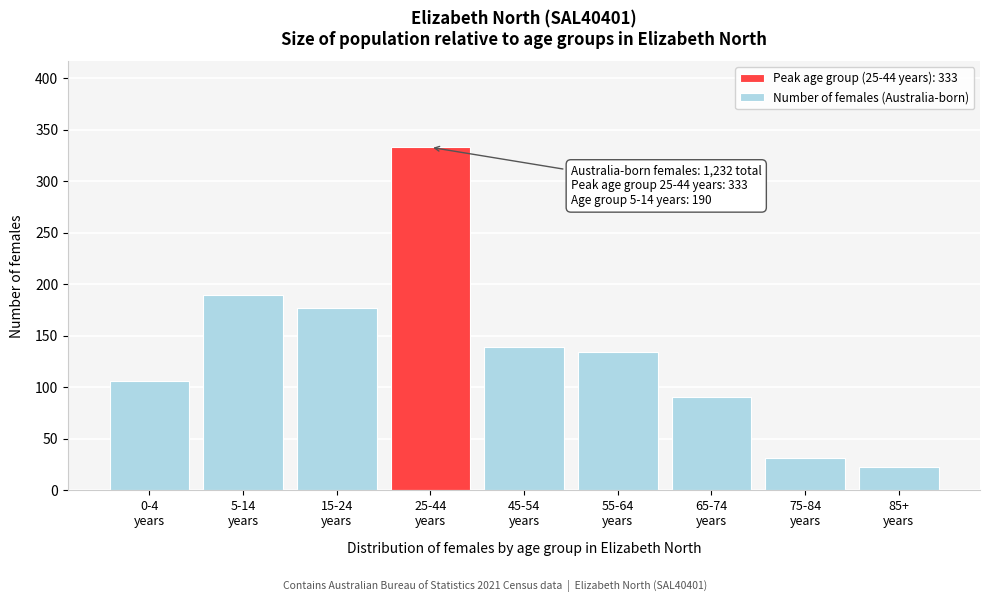

Reading right to left, list all the values displayed in this chart.

23	31	91	134	139	333	177	190	106